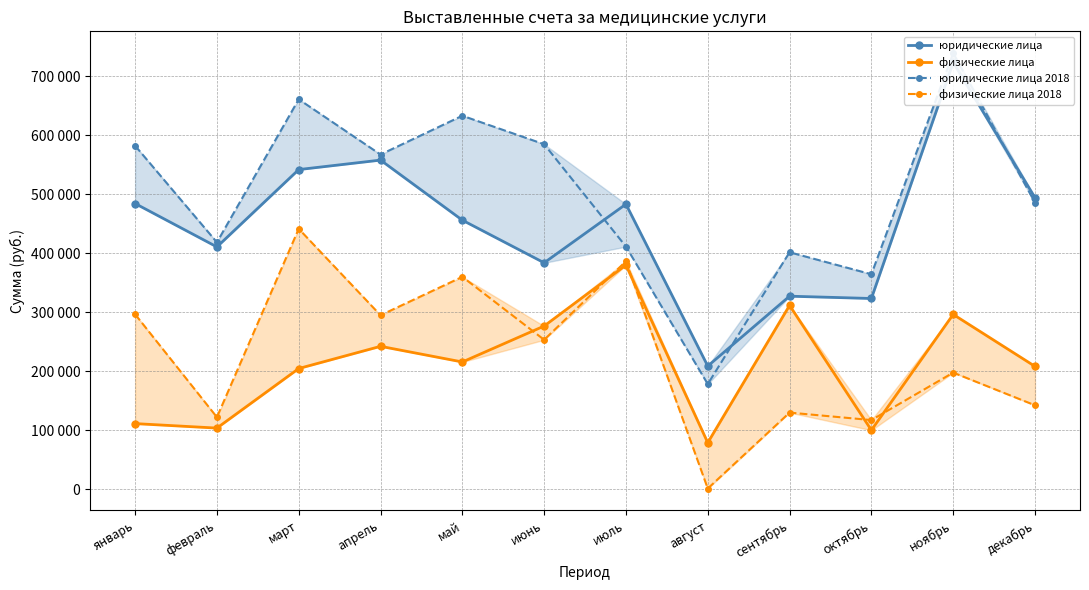

Is the value of юридические лица at декабрь greater than the value of юридические лица 2018 at март?

No